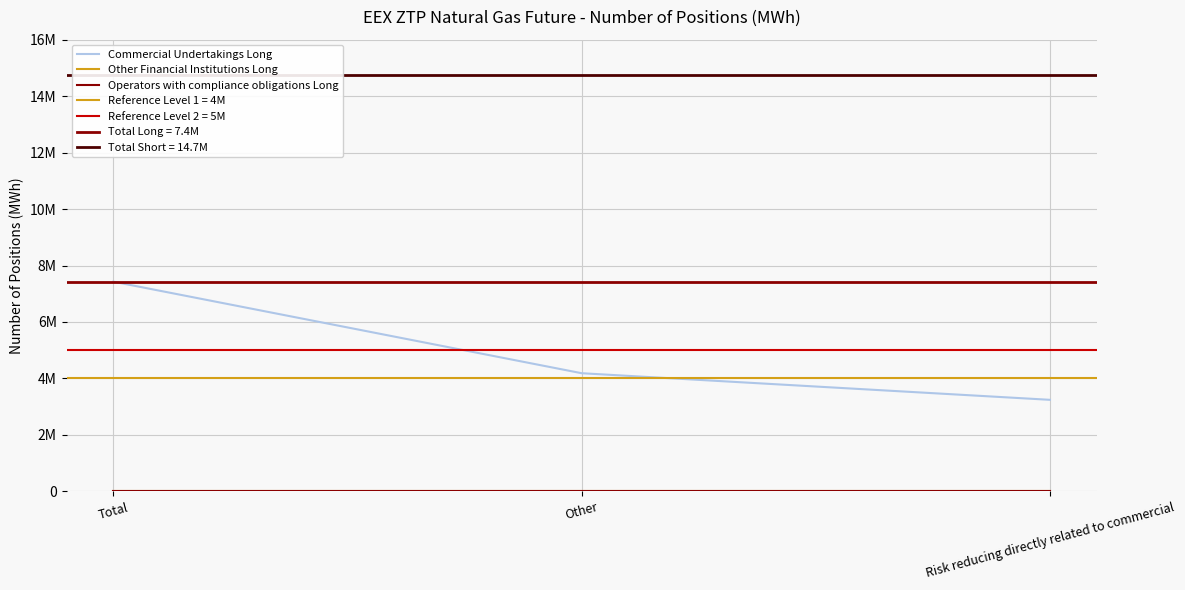

What is the value of the Commercial Undertakings Long point at the 3rd from the left?

3242496